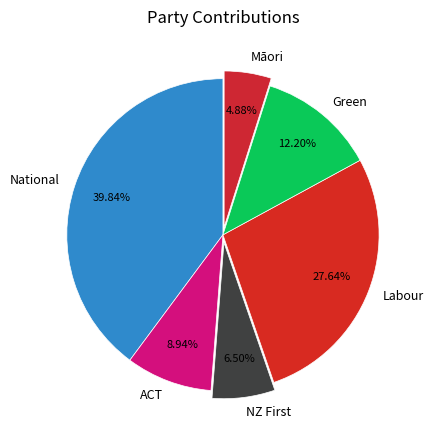

What percentage is the Māori slice, to the nearest percent?

5%